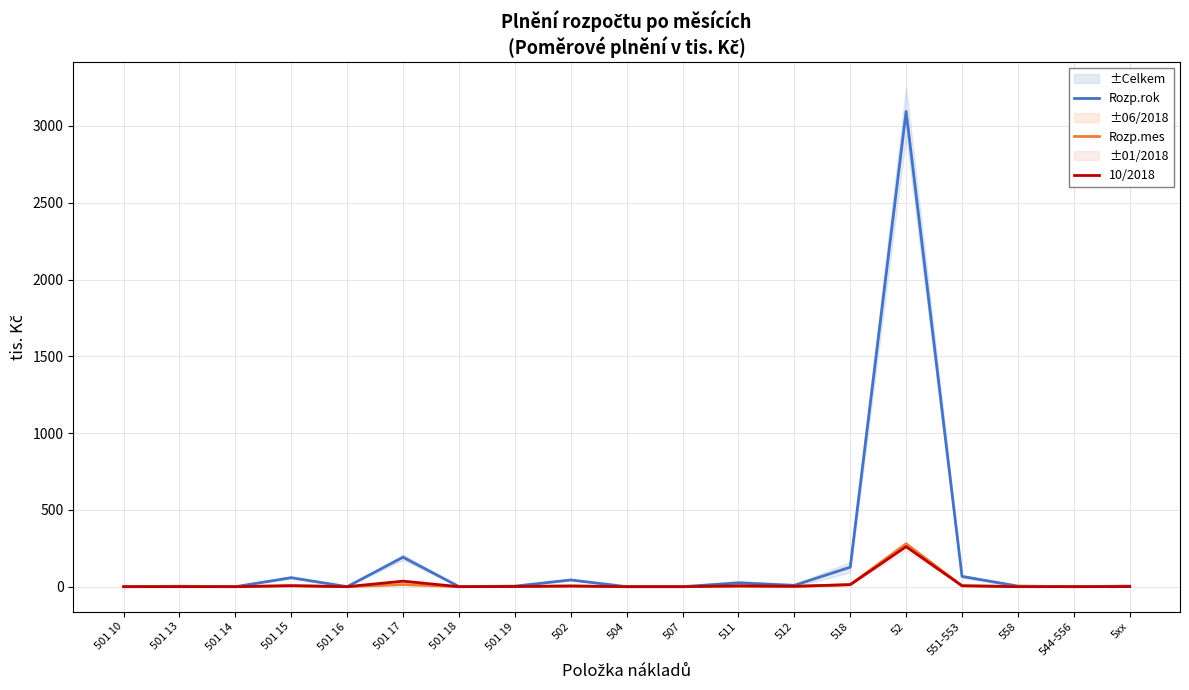

At which category does Rozp.mes reach its first local valley?

501 14